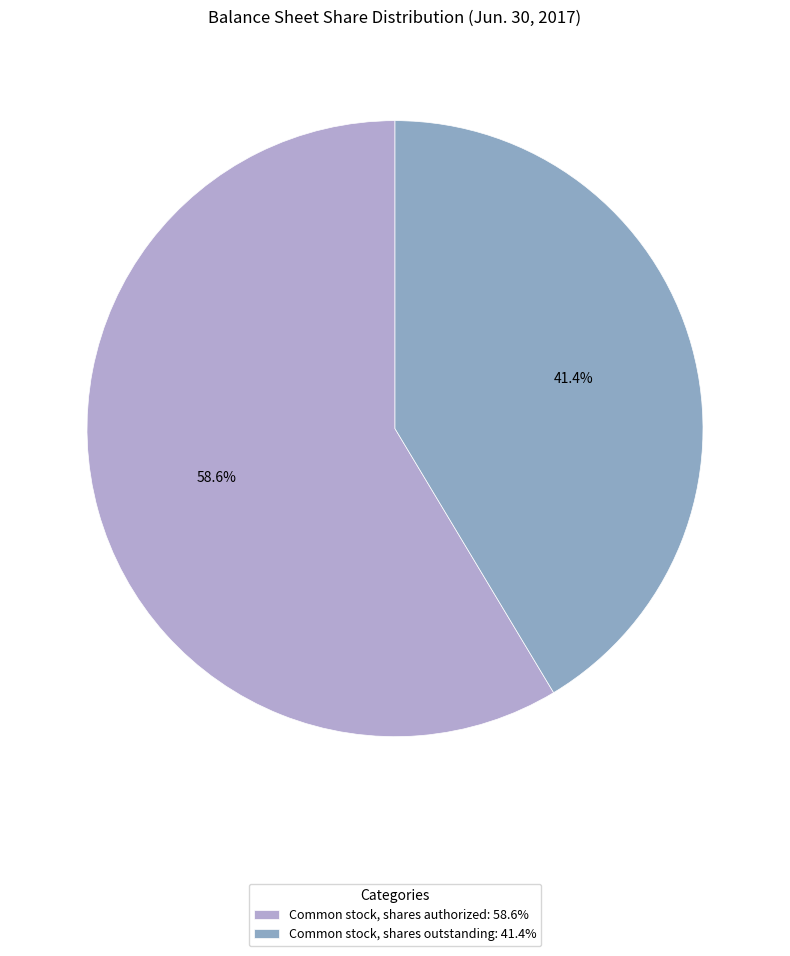

How many slices are in this pie chart?

2